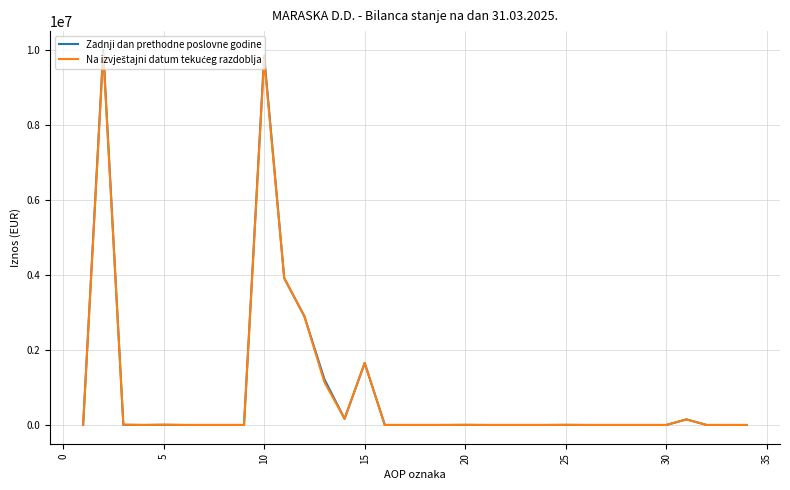

What is the maximum value shown in the chart?

10002087.8